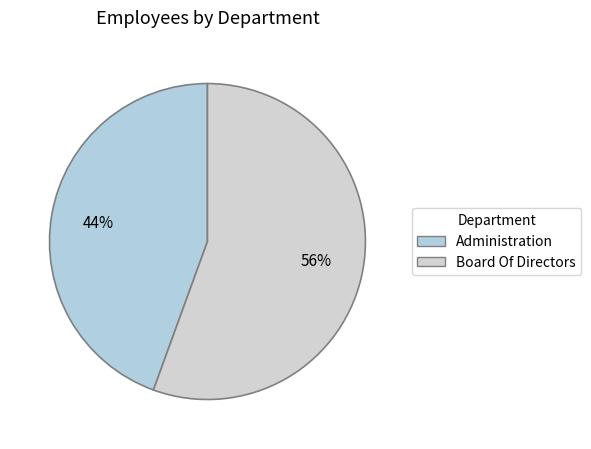

To the nearest percent, what portion does Administration represent?

44%